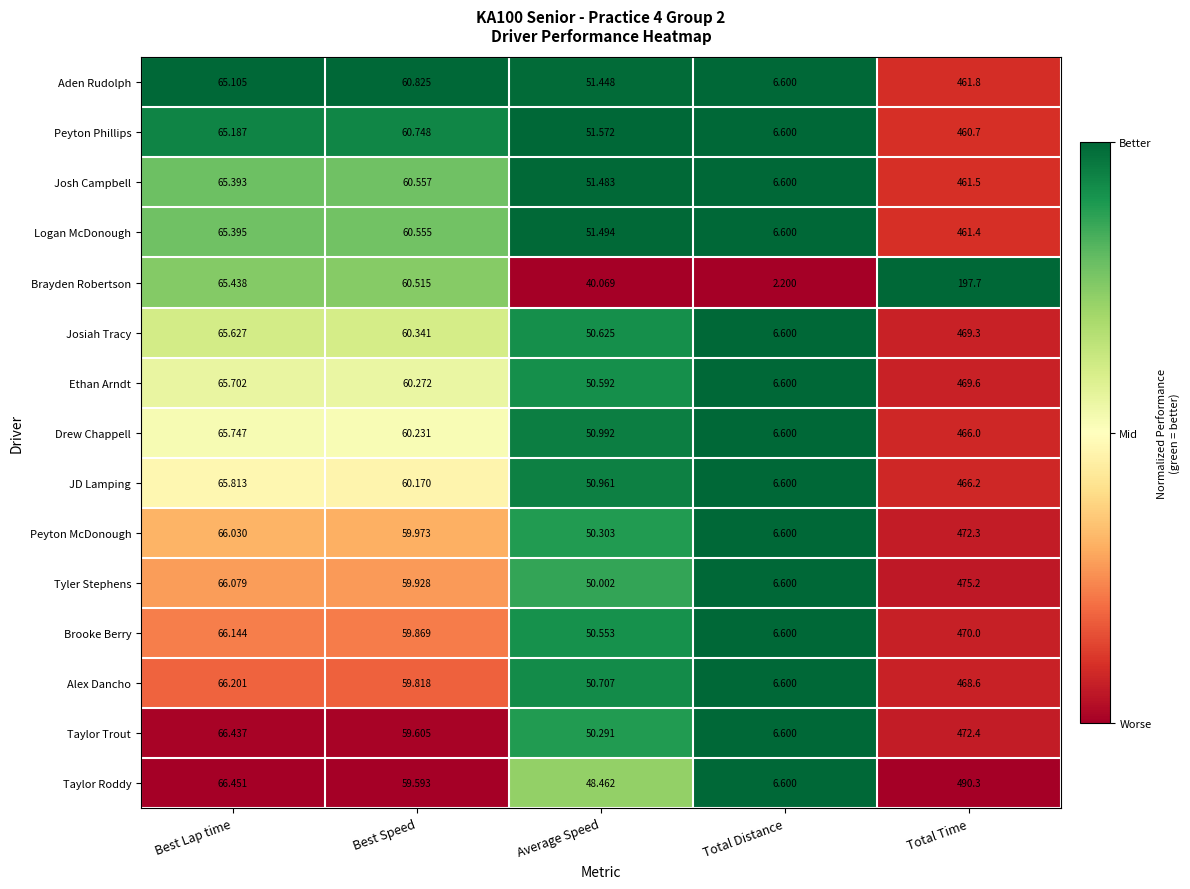

At which category is the sum across all series the highest?

Total Time